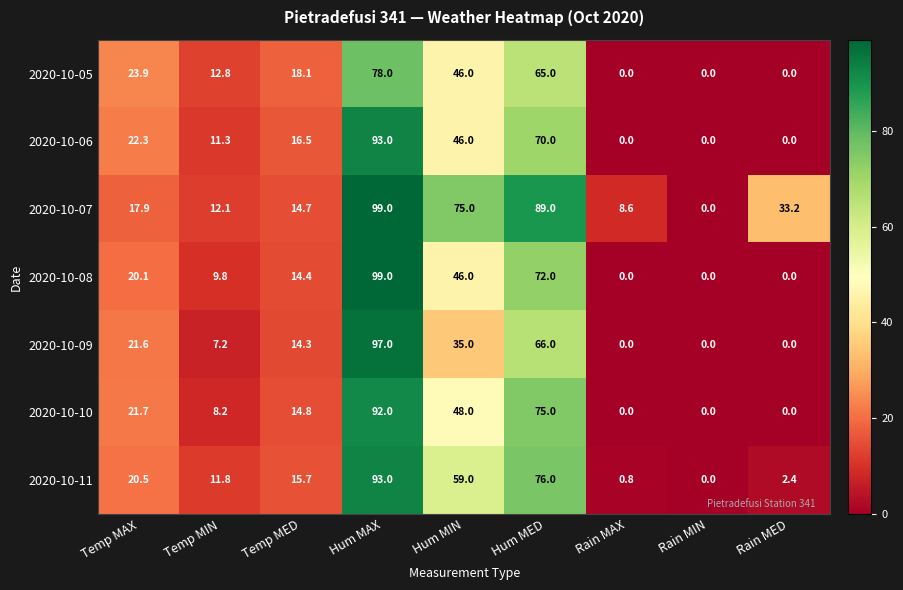

The 2020-10-11 series shows 93.0 at Hum MAX. True or false?

True